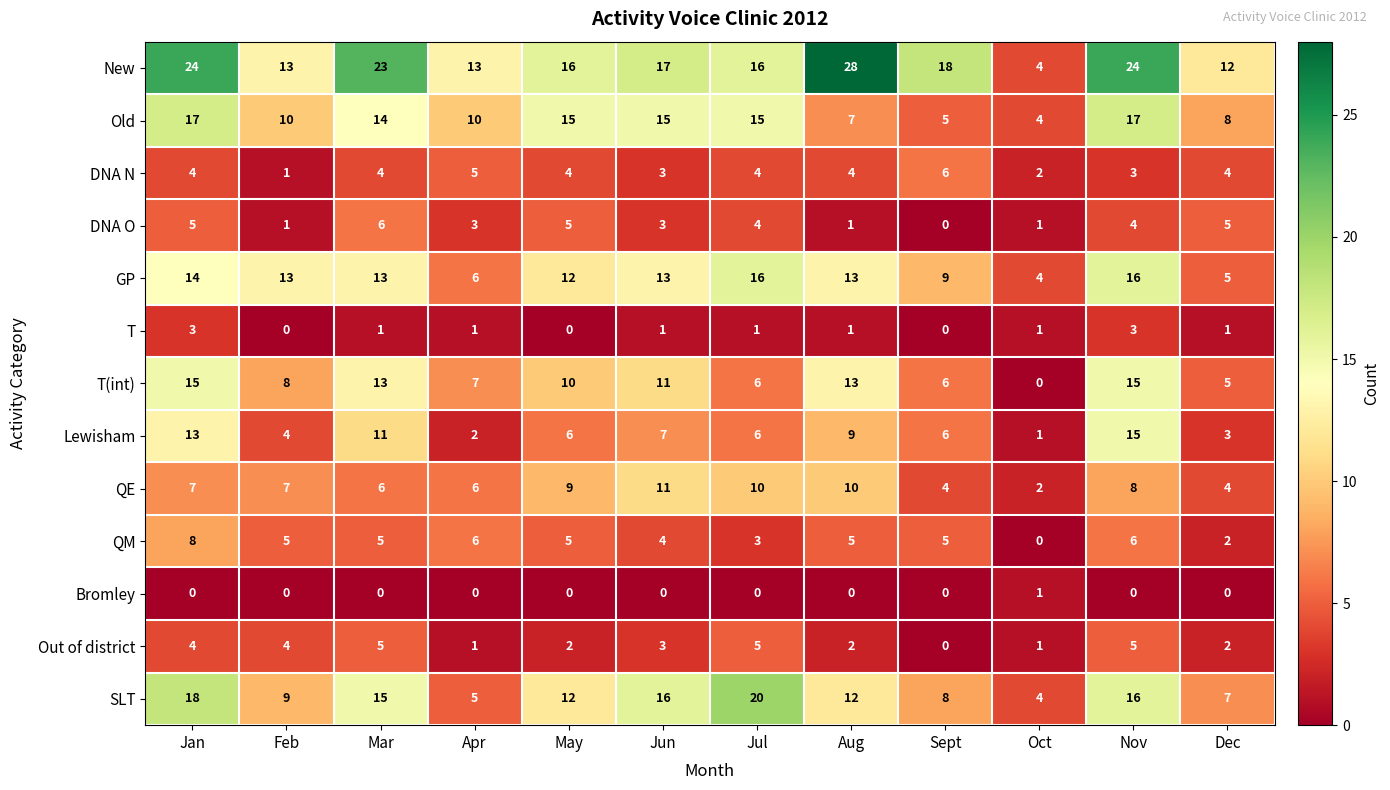

How many data points does each series have?

12